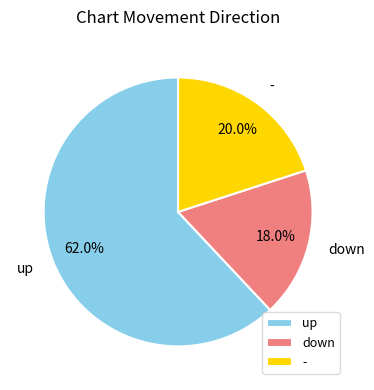

Which category has the smallest portion of the pie?

down